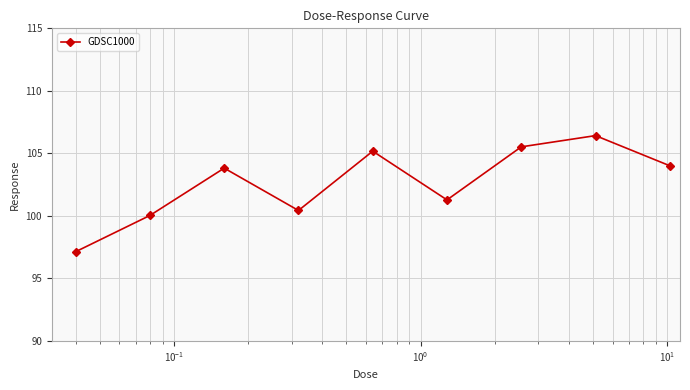

What is the average value?

102.6